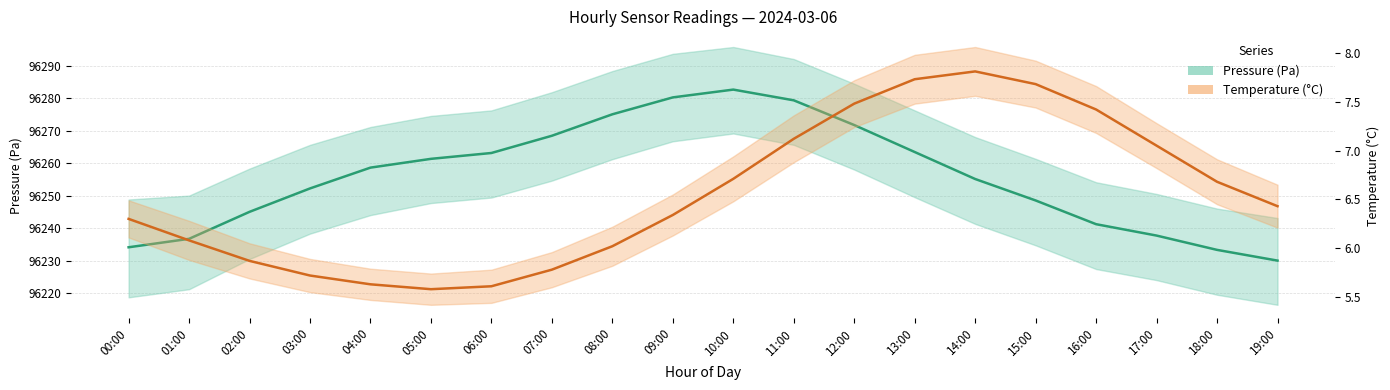

Does the chart display data point markers on the line(s)?

No